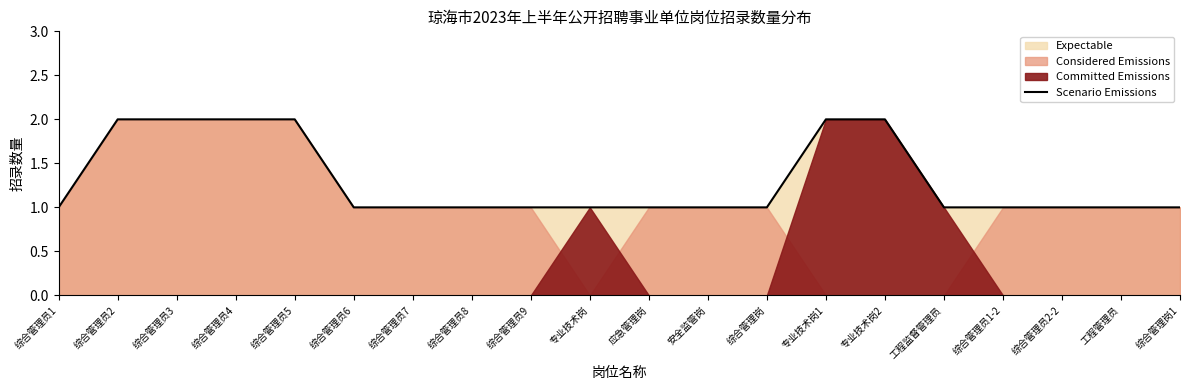

The chart shows a value of 1 at 综合管理员1-2. True or false?

True